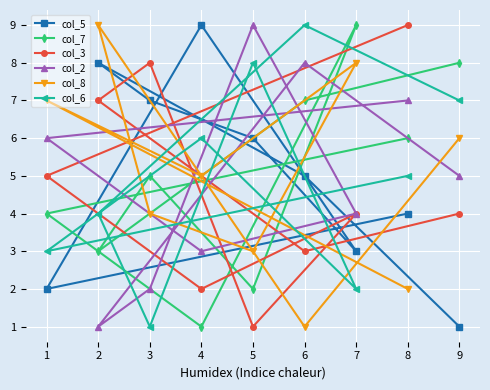

Is it true that col_6 equals 3 at 1?

True